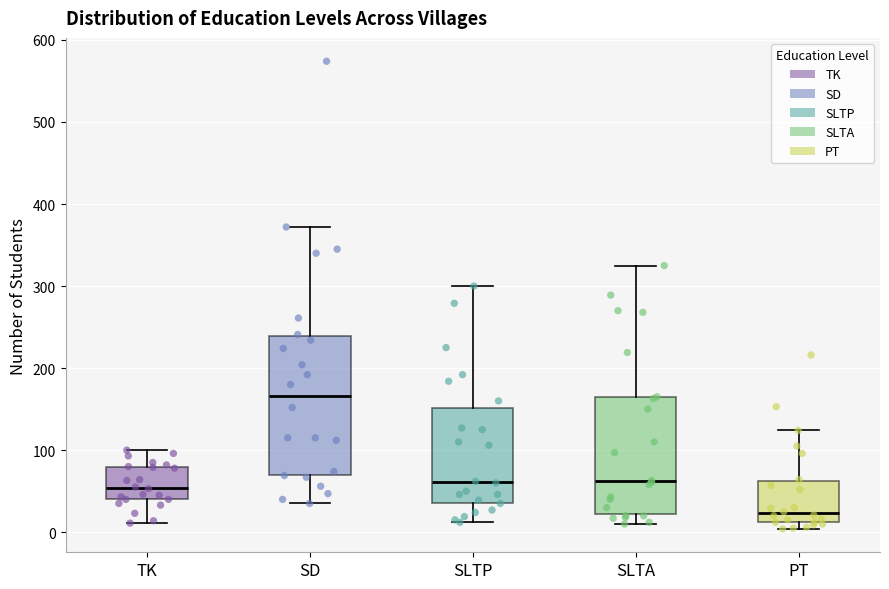

Which box's median line is the lowest?

PT